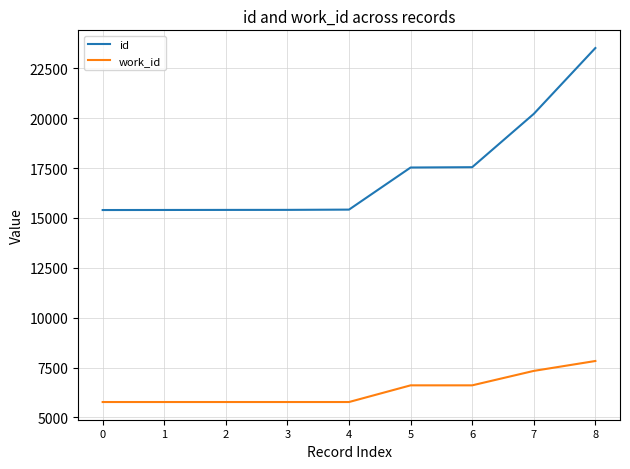

List the series in order of their peak value, highest first.

id, work_id